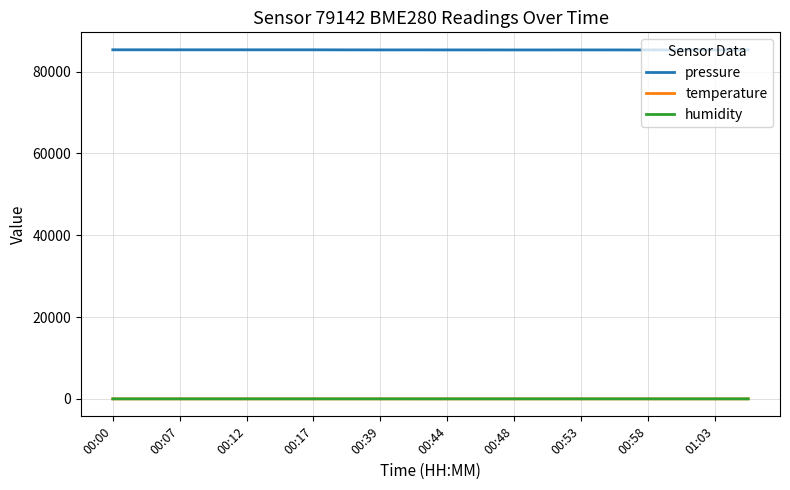

True or false: pressure and temperature cross at least once.

False